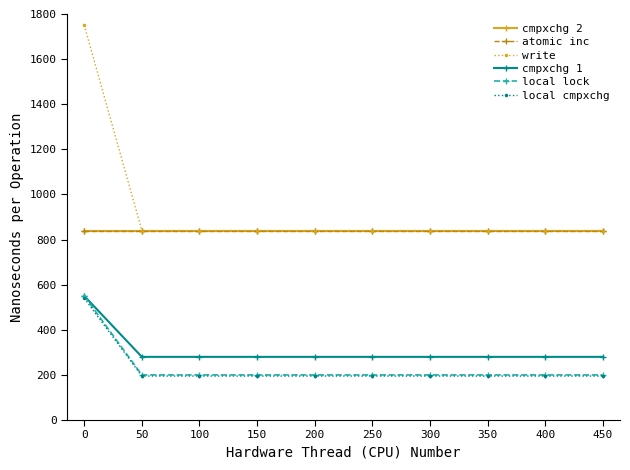

What is the difference between the highest and lowest values at 350?

645